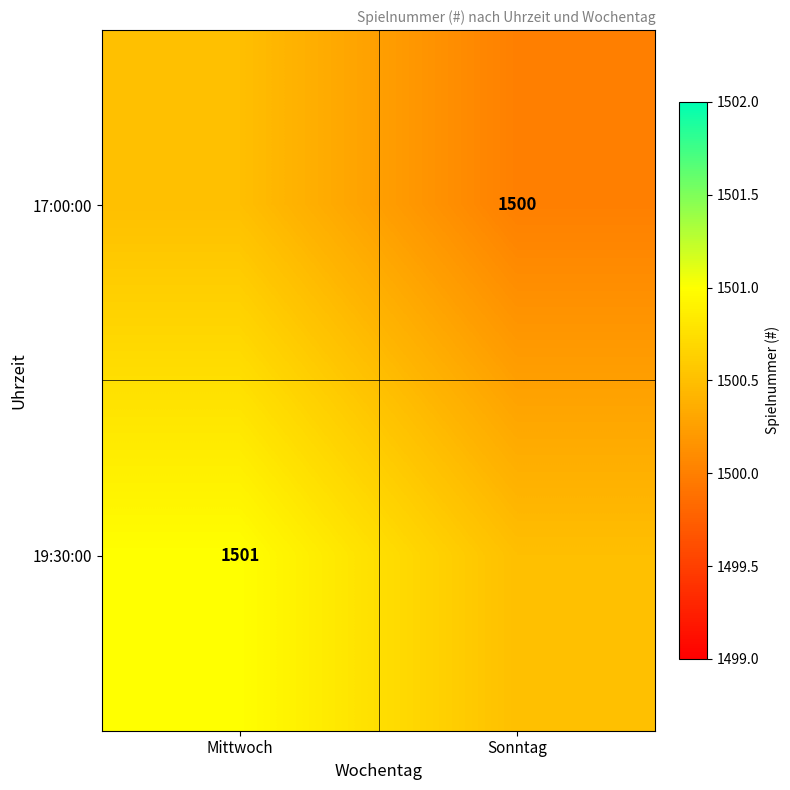

At how many categories does at least one series exceed 1500?

2